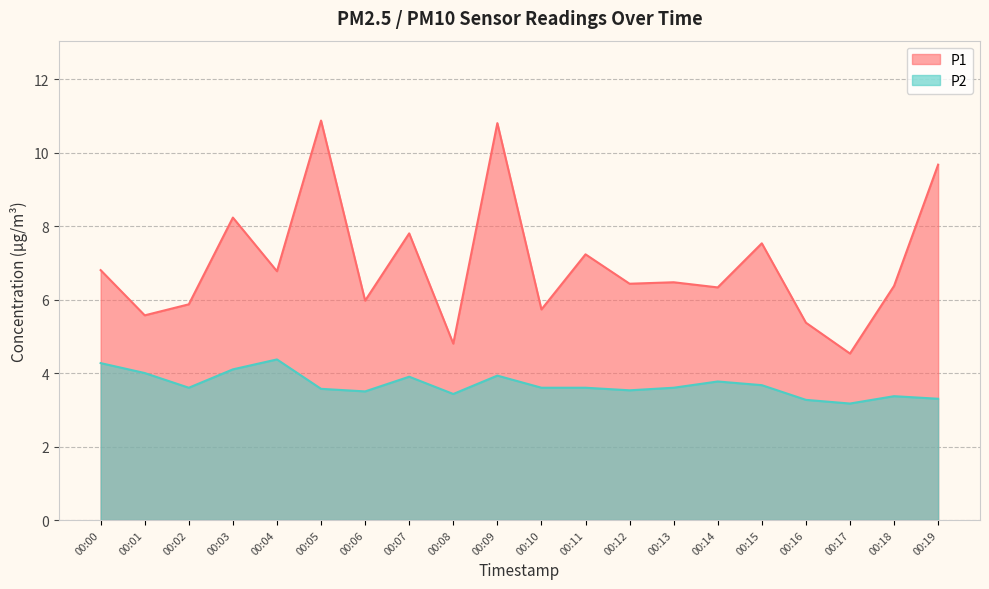

Is it true that P2 equals 0.9 at 00:04?

False